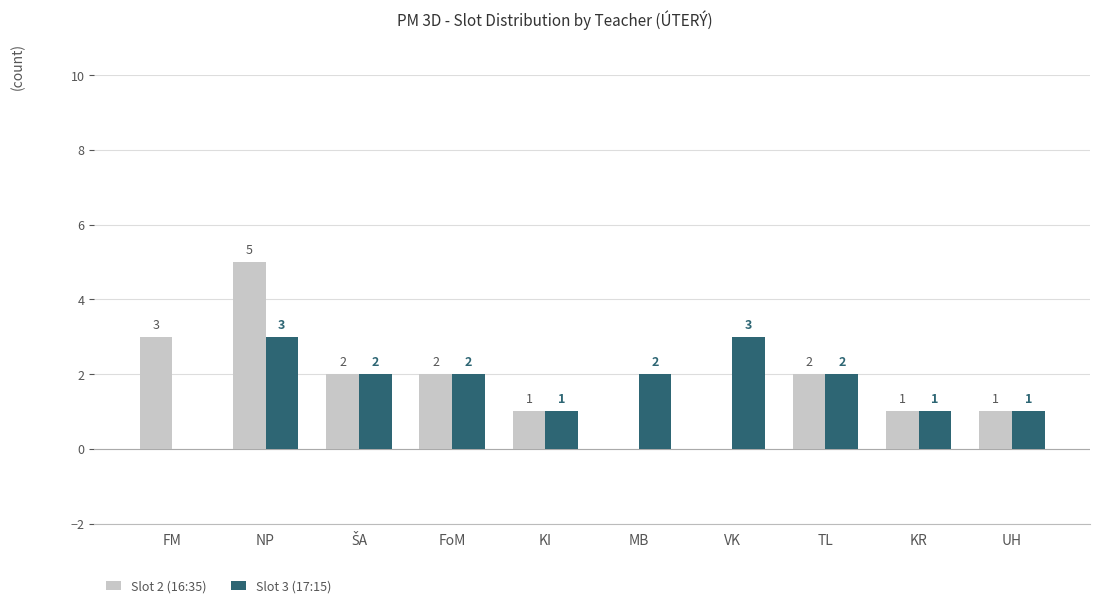

At which label does Slot 3 (17:15) first exceed 2?

NP